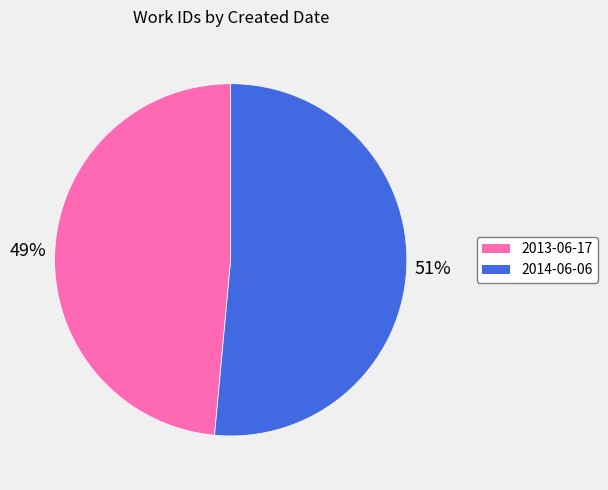

To the nearest percent, what is the average slice percentage?

50%